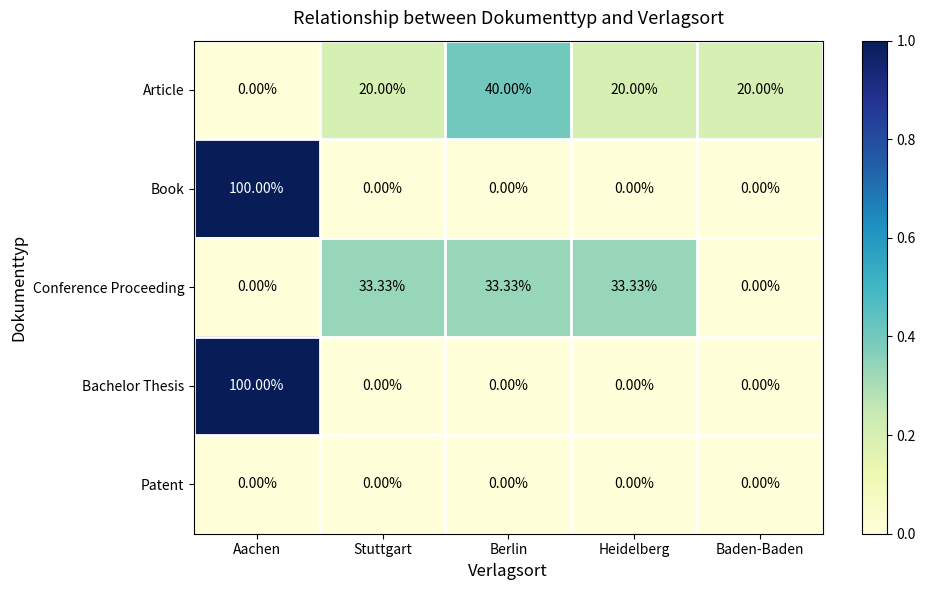

At which label does Conference Proceeding first exceed 33?

Stuttgart